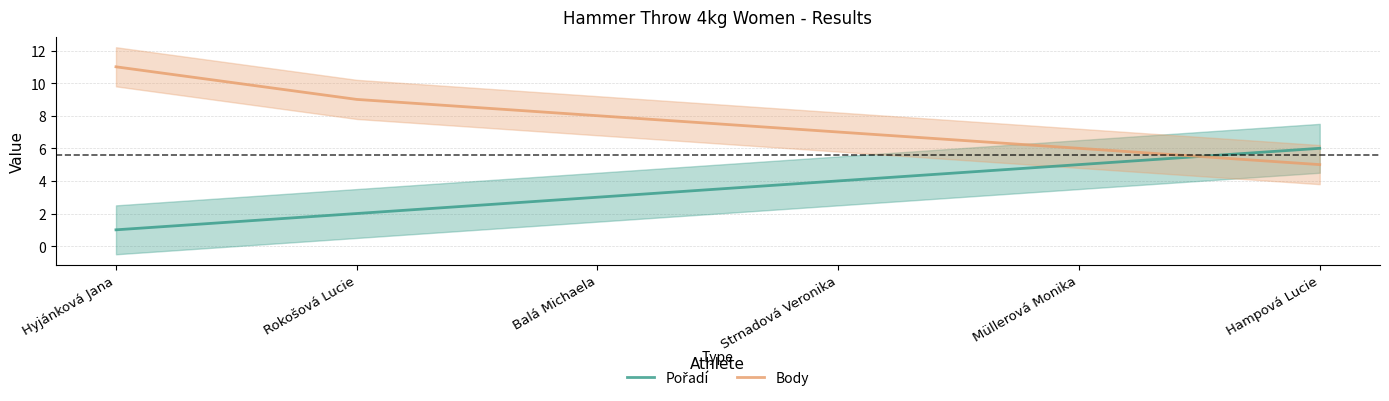

Reading left to right, extract all data points from this chart.

Pořadí: 1	2	3	4	5	6
Body: 11	9	8	7	6	5